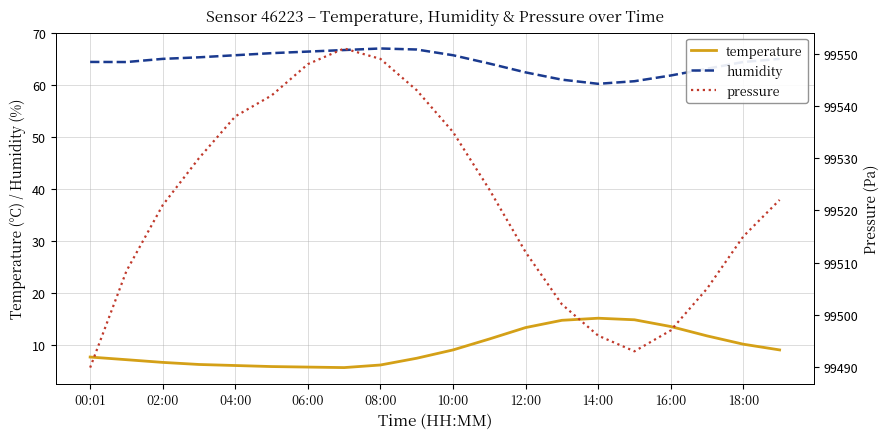

Which series has the widest spread of values?

pressure